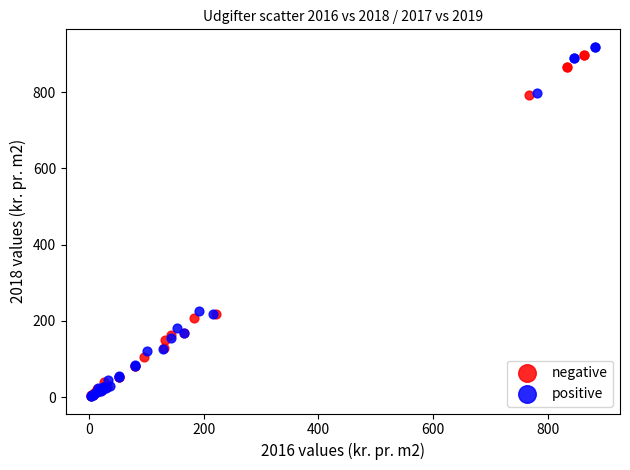

Which series has the largest Y range (max minus min)?

positive